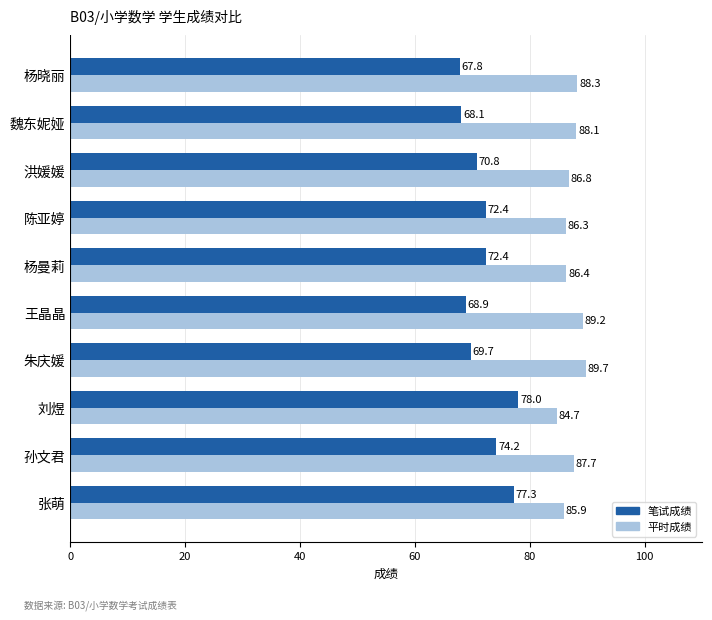

Which series has the largest total across all categories?

平时成绩